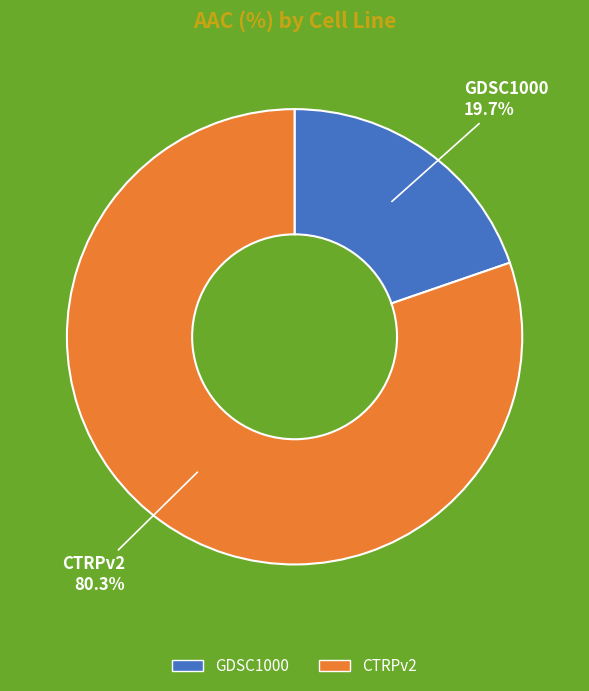

To the nearest percent, what percentage of the pie is GDSC1000?

20%